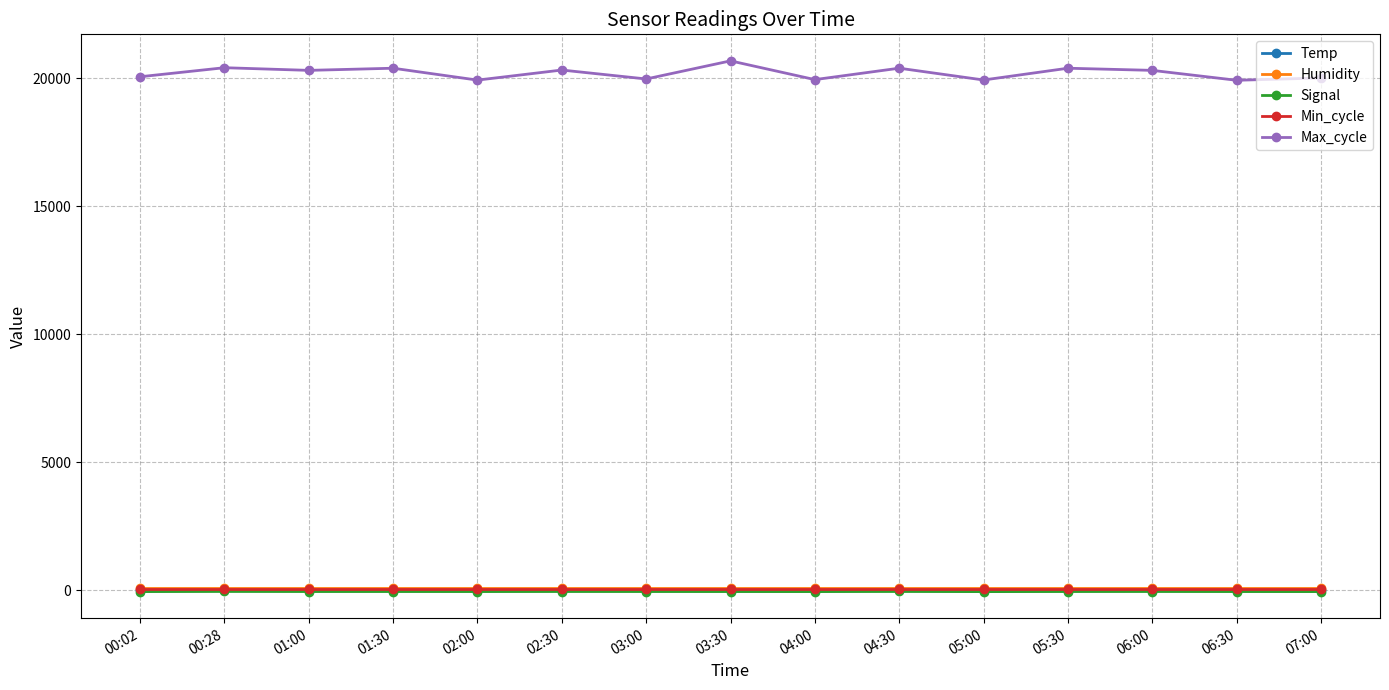

What is the label of the 4th point from the right?

05:30